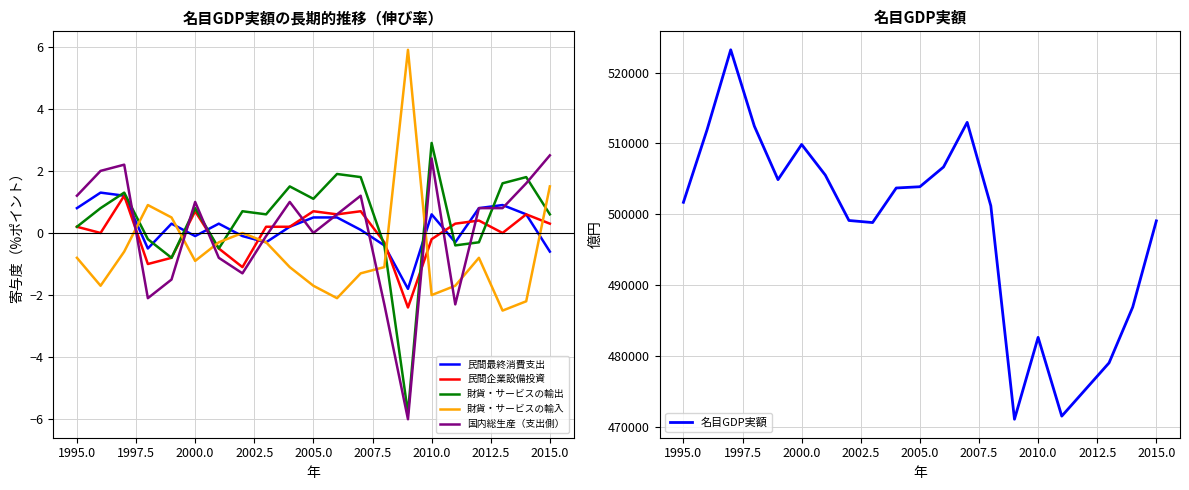

True or false: 民間最終消費支出 and 名目GDP実額 cross at least once.

False